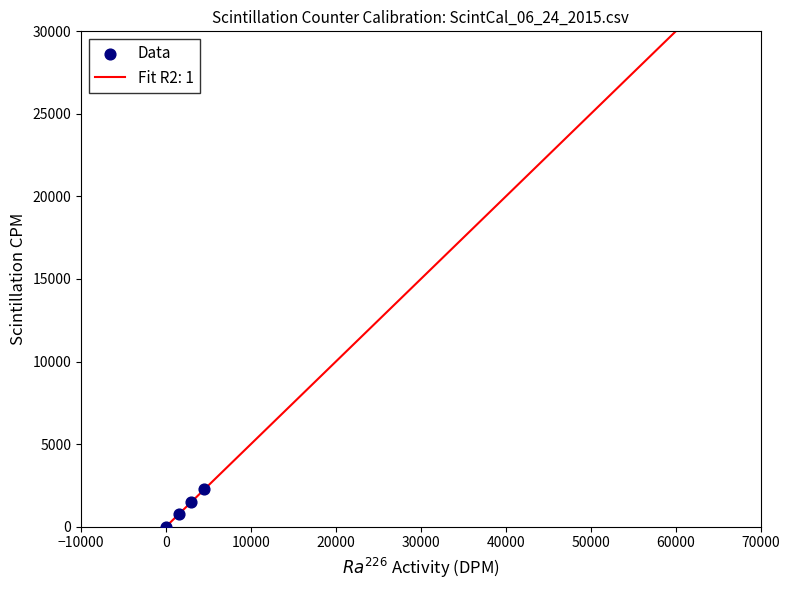

What is the range of Y values (max minus min)?

2250